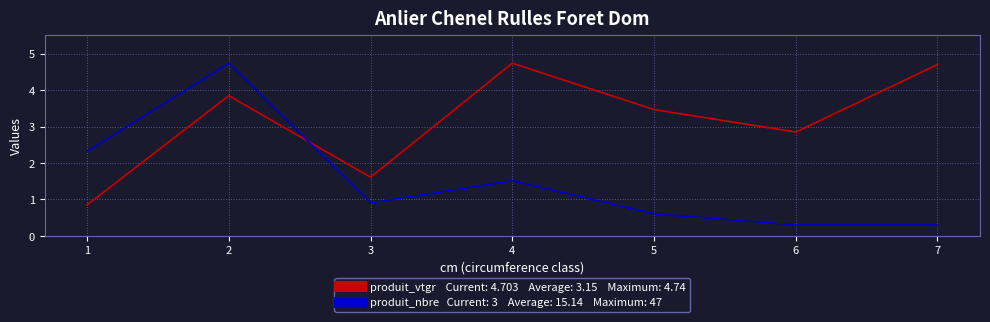

Does the chart have visible grid lines?

Yes